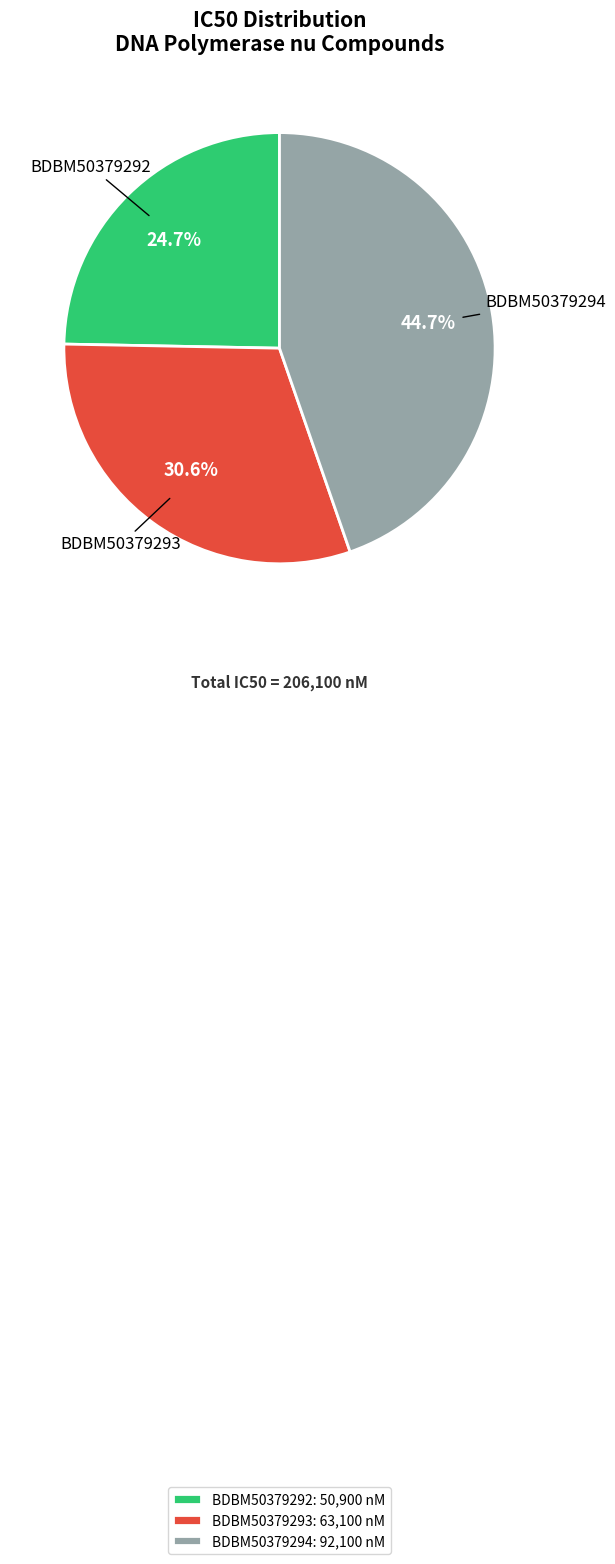

Is BDBM50379294 the majority of the pie?

No